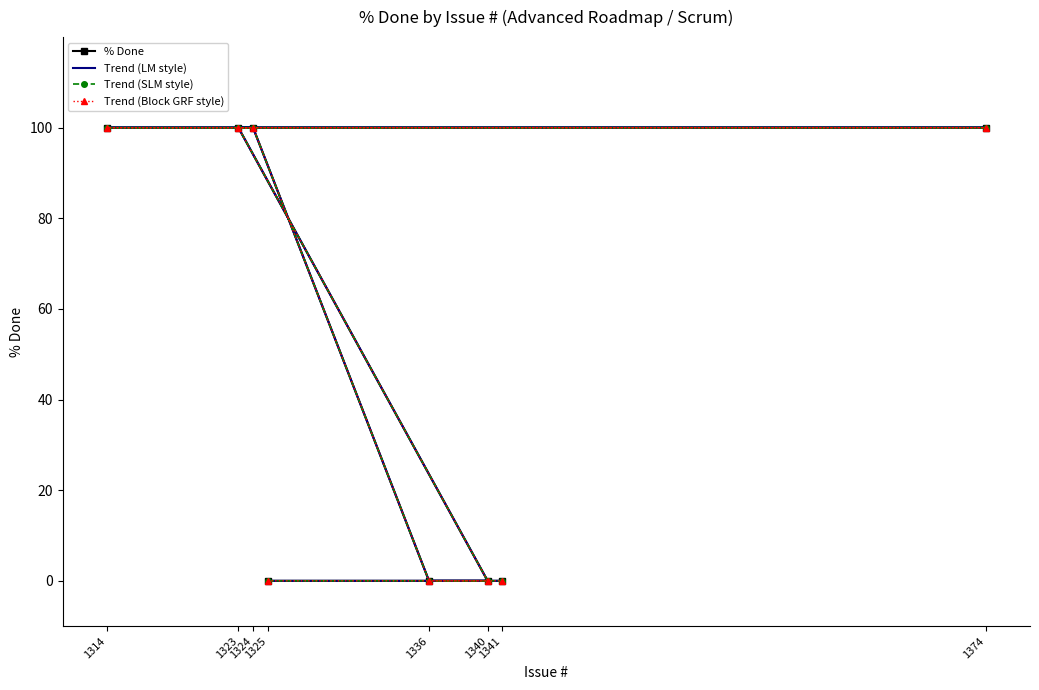

Which series has the largest range (max minus min)?

% Done